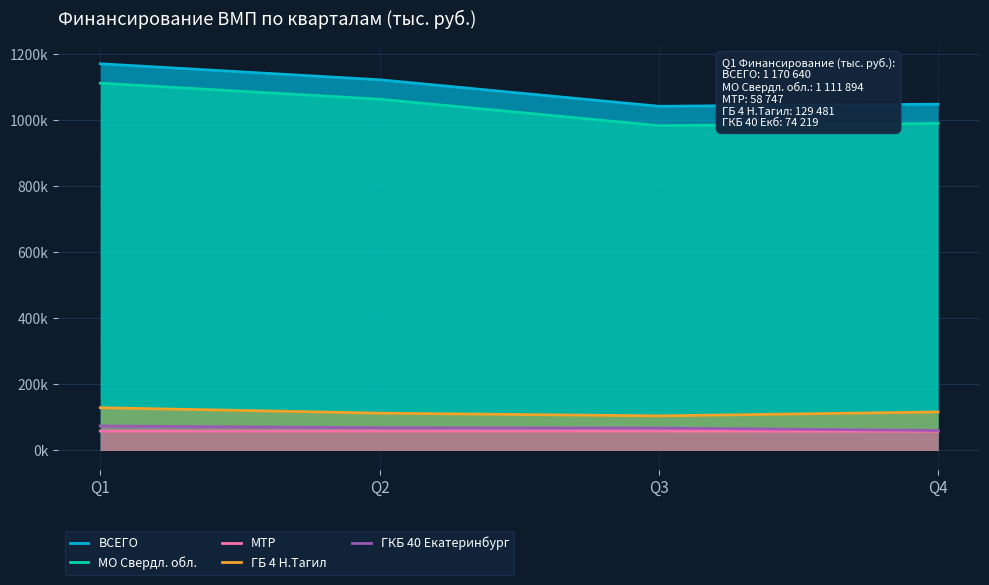

True or false: ГБ 4 Н.Тагил and МО Свердл. обл. cross at least once.

False